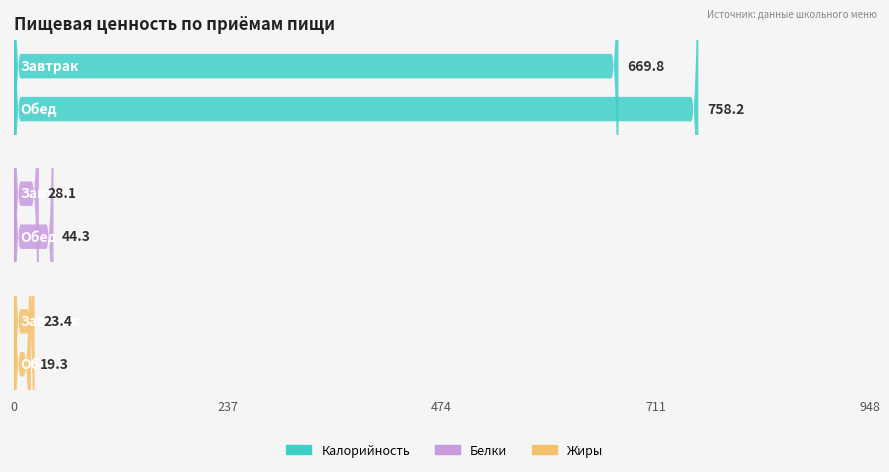

At which category does the chart reach its peak across all series?

Обед